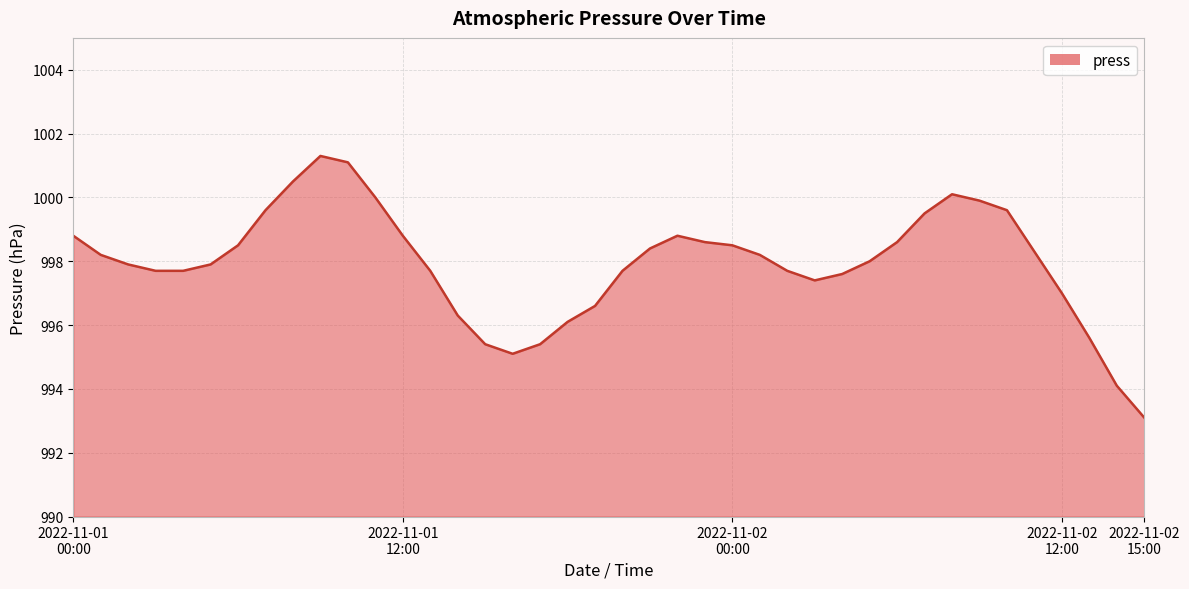

What is the greatest value displayed?

1001.3